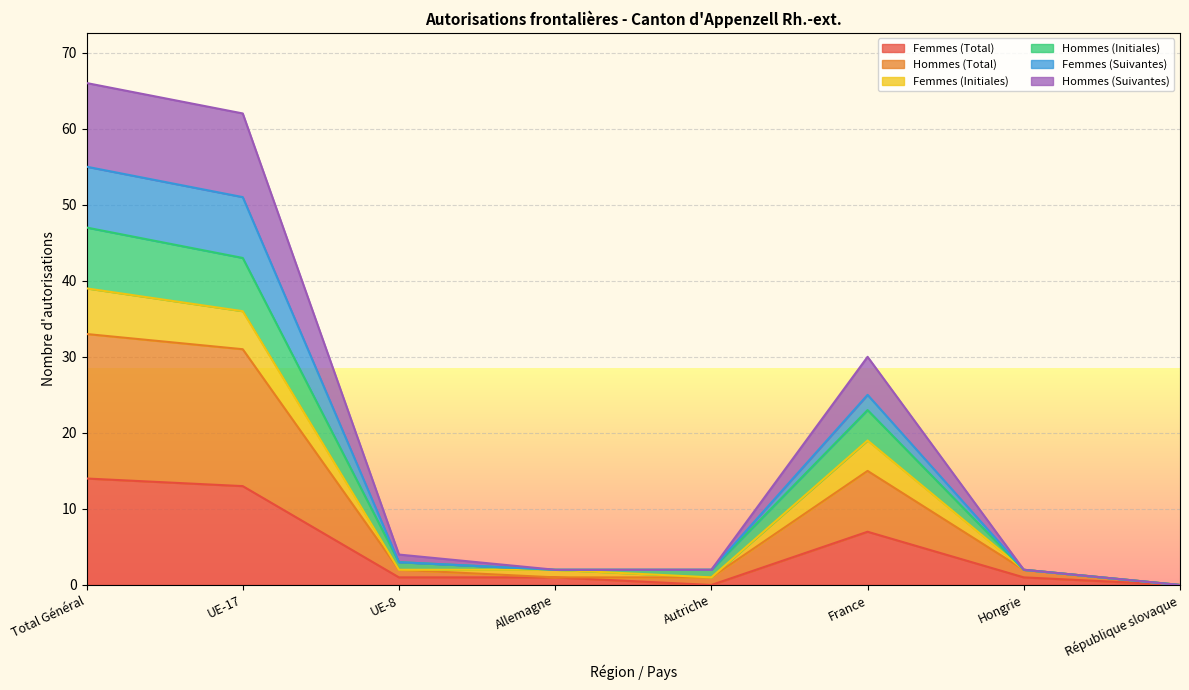

What is the label of the 1st point from the right?

République slovaque